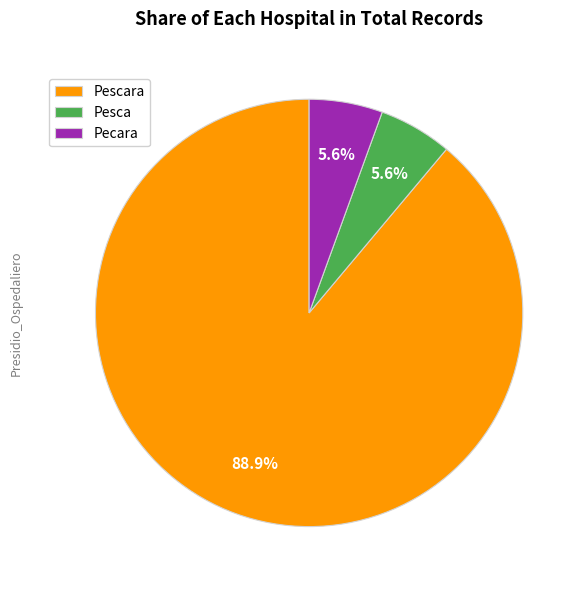

To the nearest percent, what is the average slice percentage?

33%